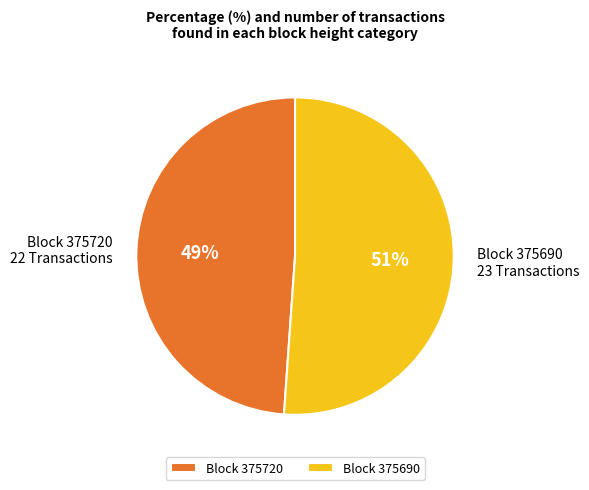

What percentage is the Block 375690 23 Transactions slice, to the nearest percent?

51%